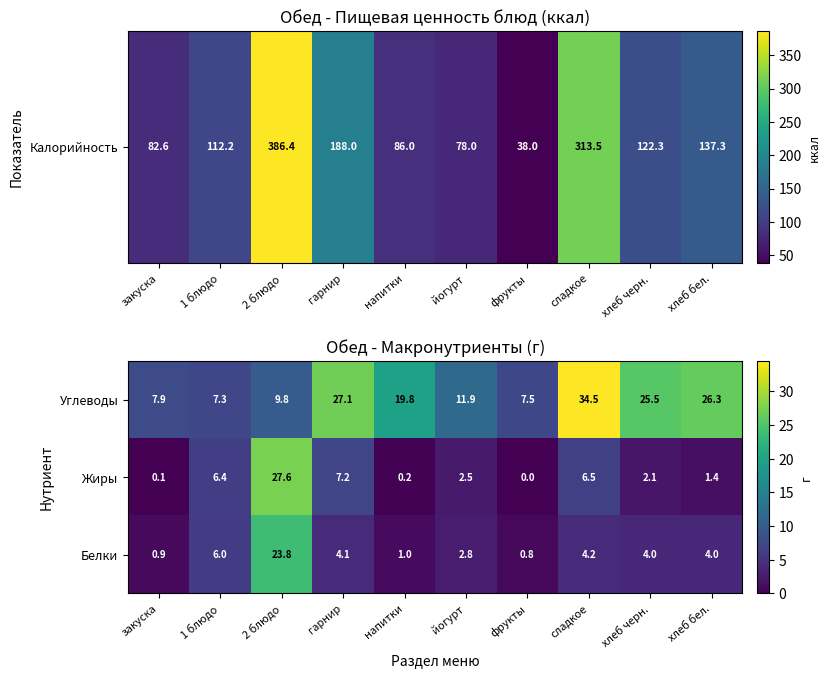

Which series has the largest total across all categories?

Углеводы